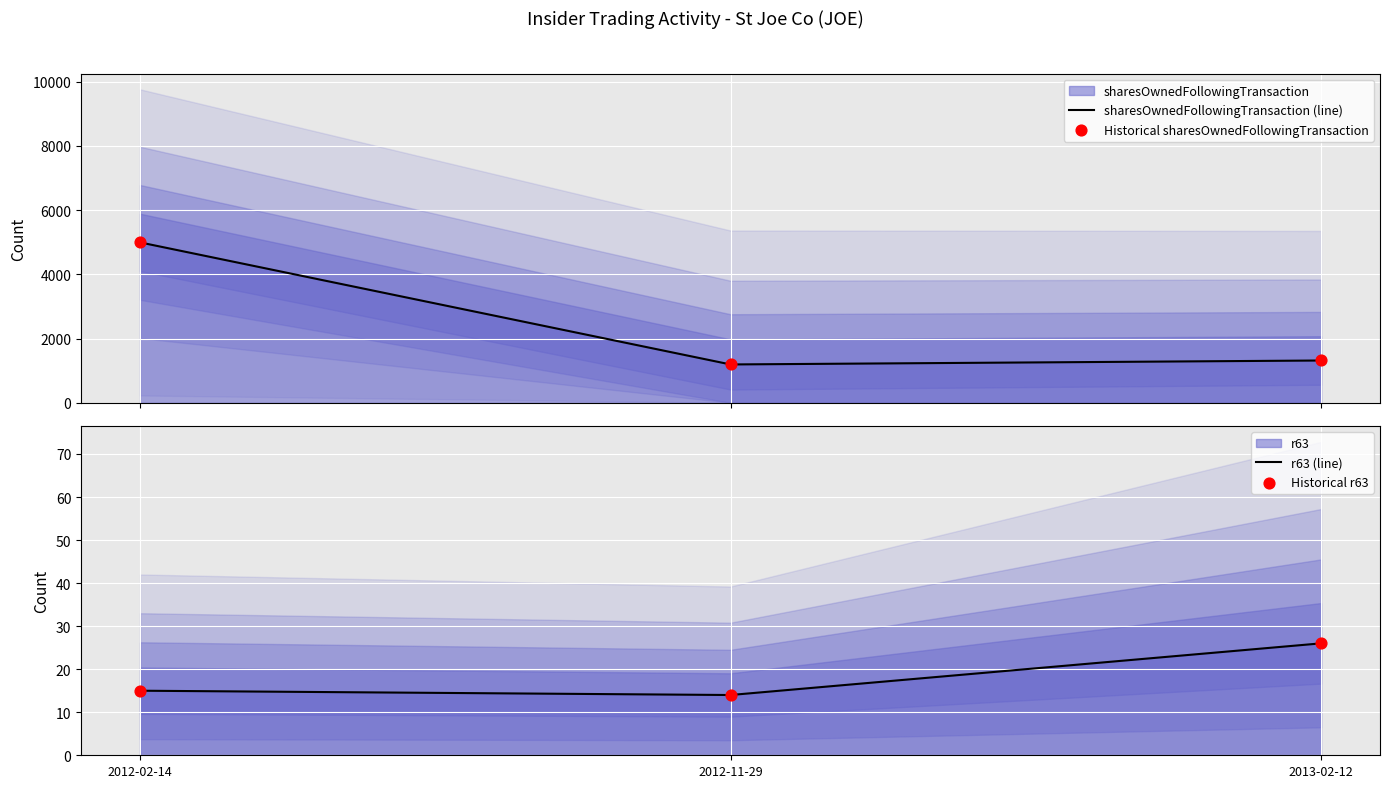

Which series has the widest spread of Y values?

sharesOwnedFollowingTransaction (line)